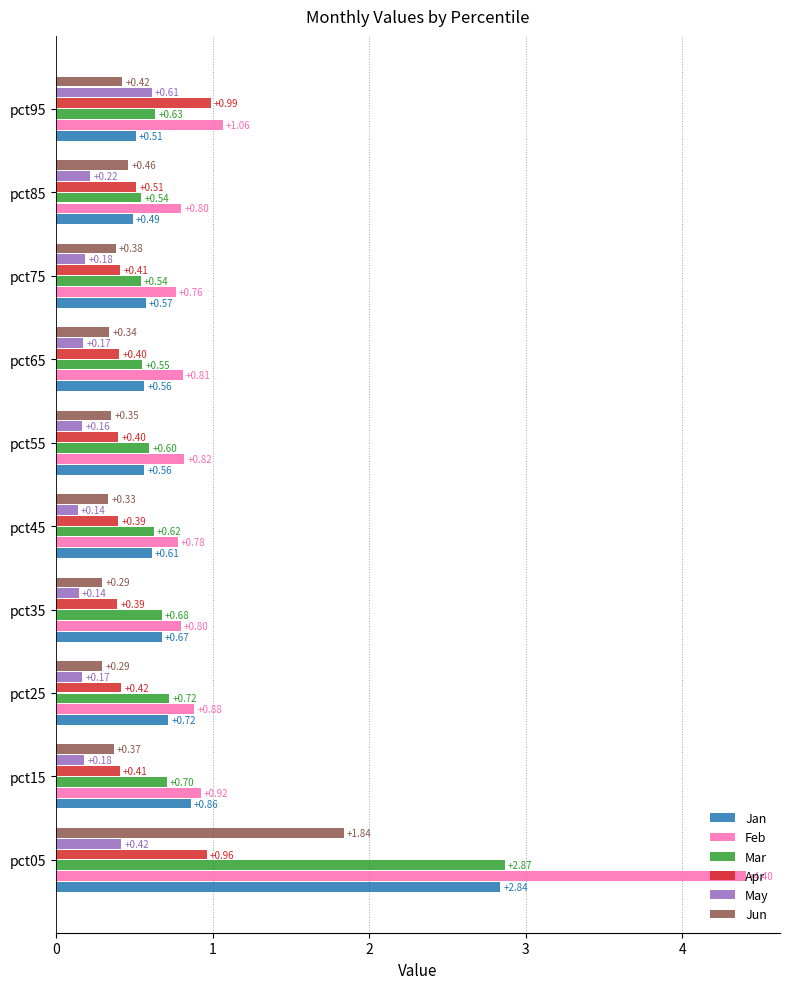

Rank the series by their maximum value, from highest to lowest.

Feb, Mar, Jan, Jun, Apr, May